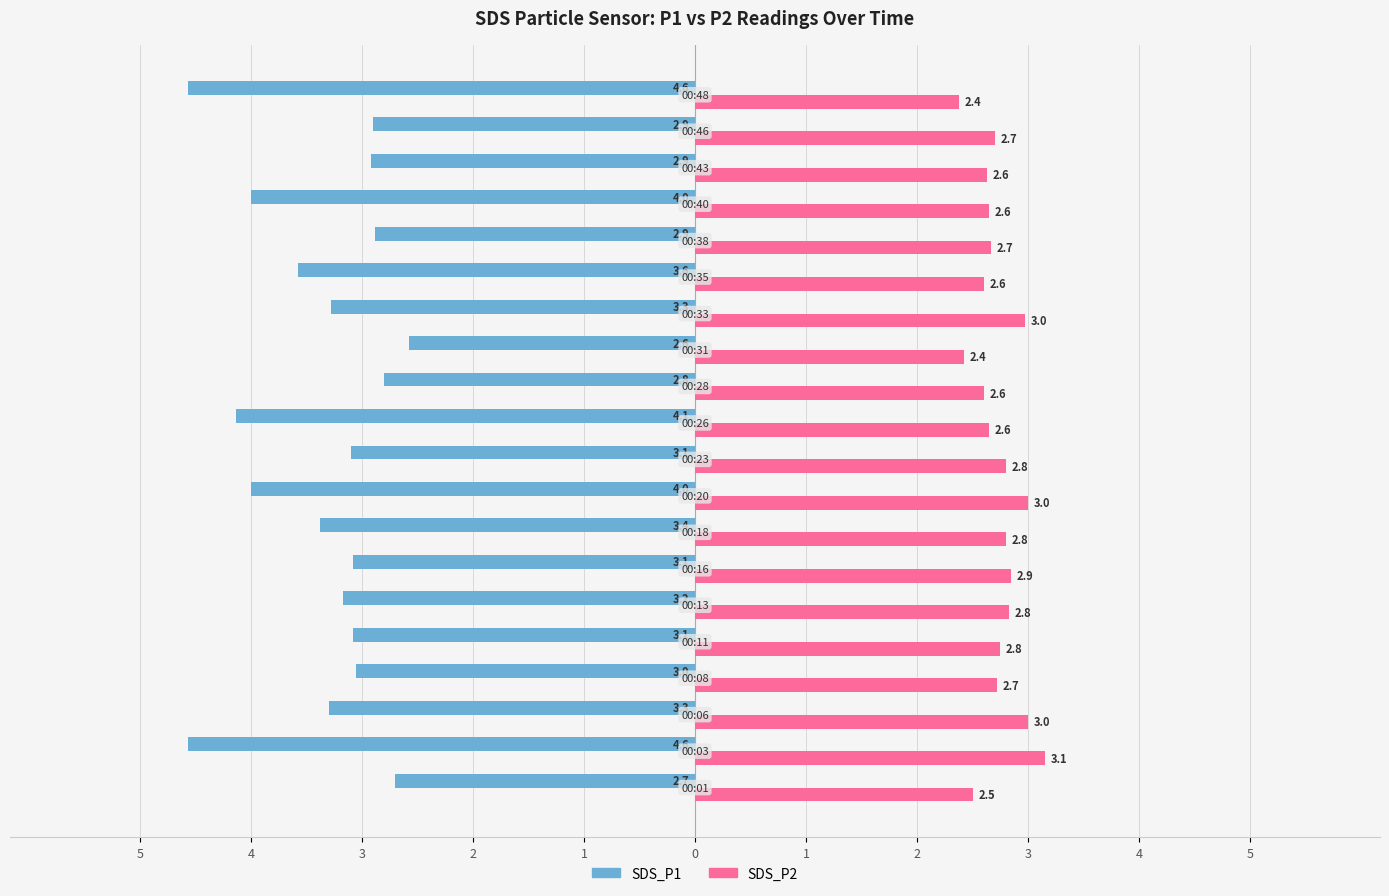

What is the difference between the second highest and second lowest values in the SDS_P2 series?

0.6